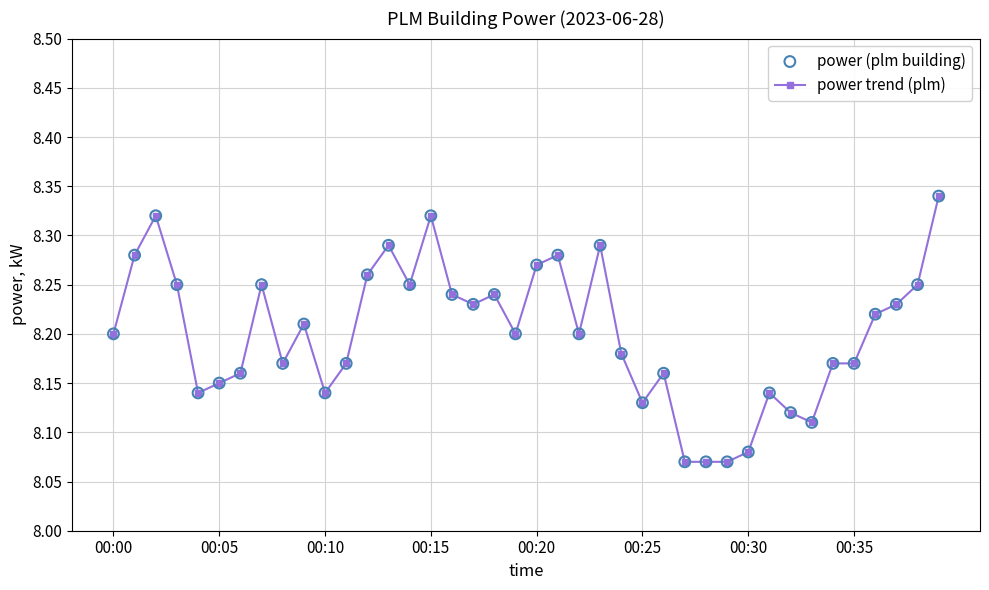

How many values are between 8 and 9?

40